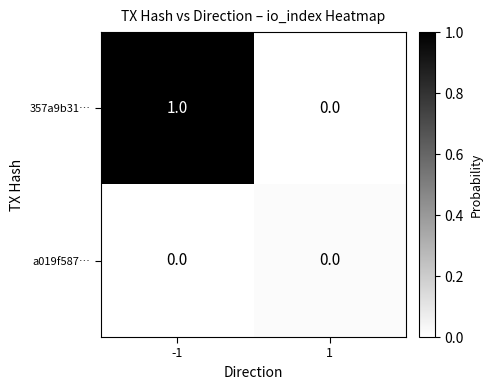

List the series in order of their overall mean, highest first.

357a9b31…, a019f587…